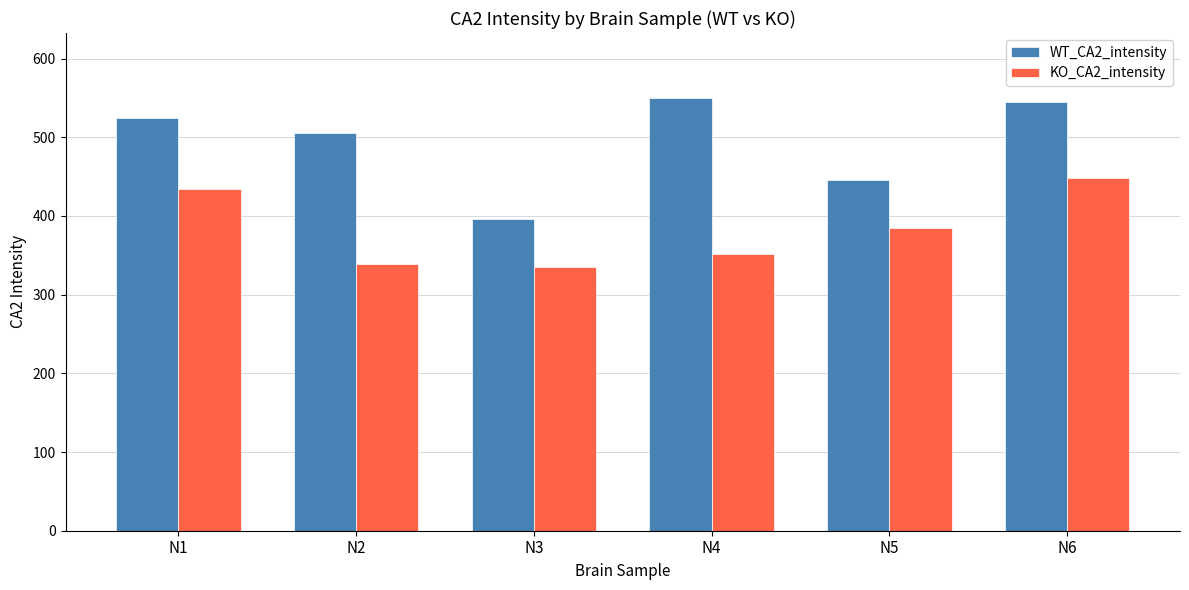

What is the sum of the KO_CA2_intensity values at N3 and N6?

783.5